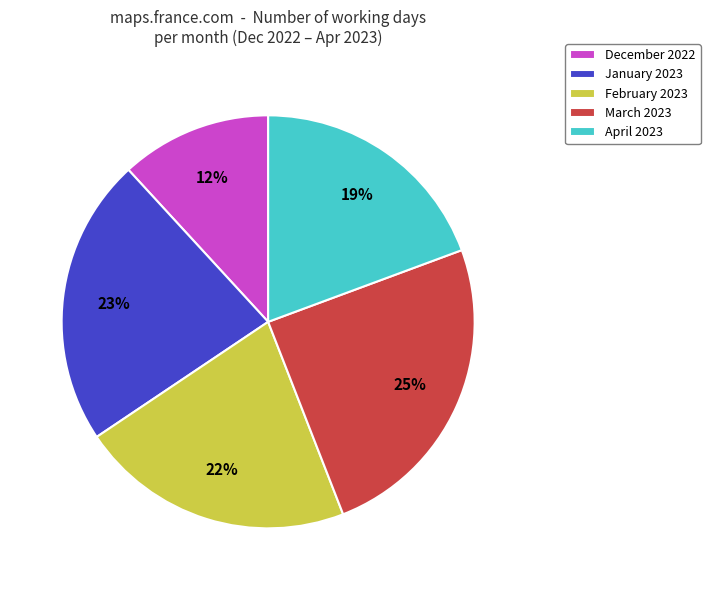

Do January 2023 and February 2023 together represent more than half of the pie?

No